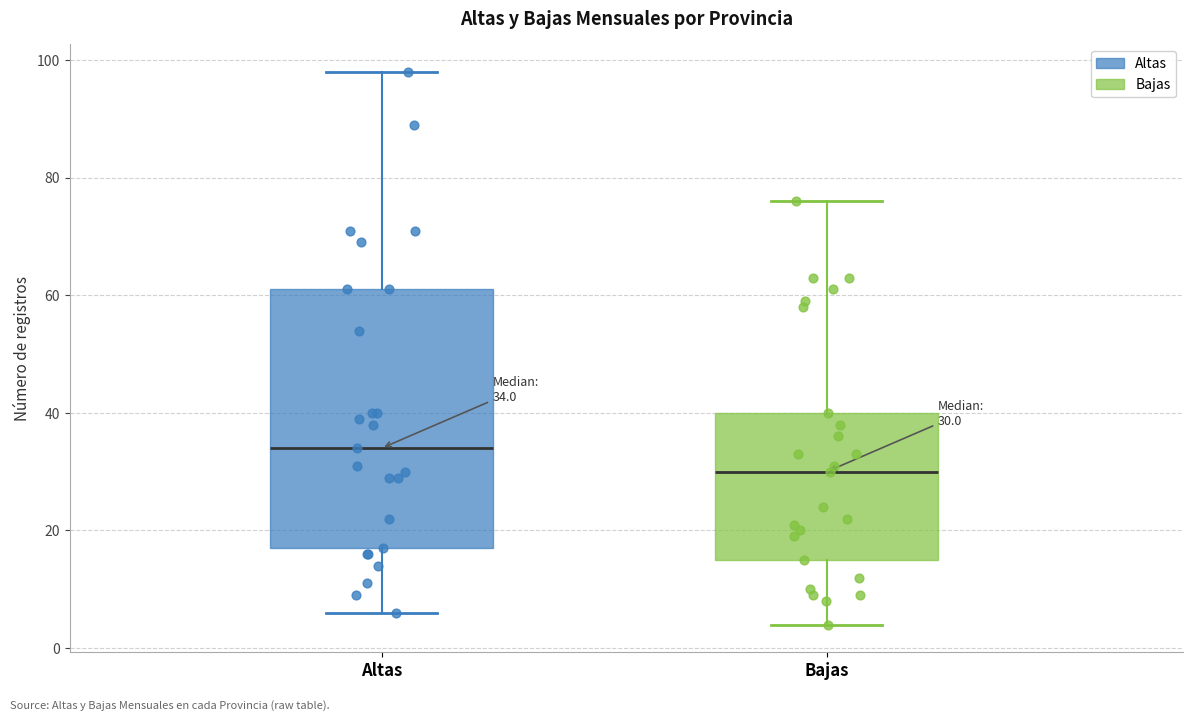

Which box's median line is the highest?

Altas